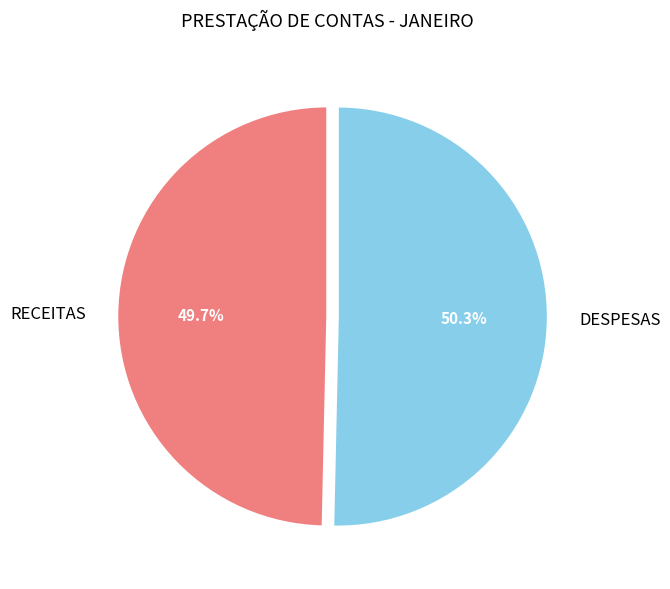

The DESPESAS slice represents 42% of the pie. True or false?

False